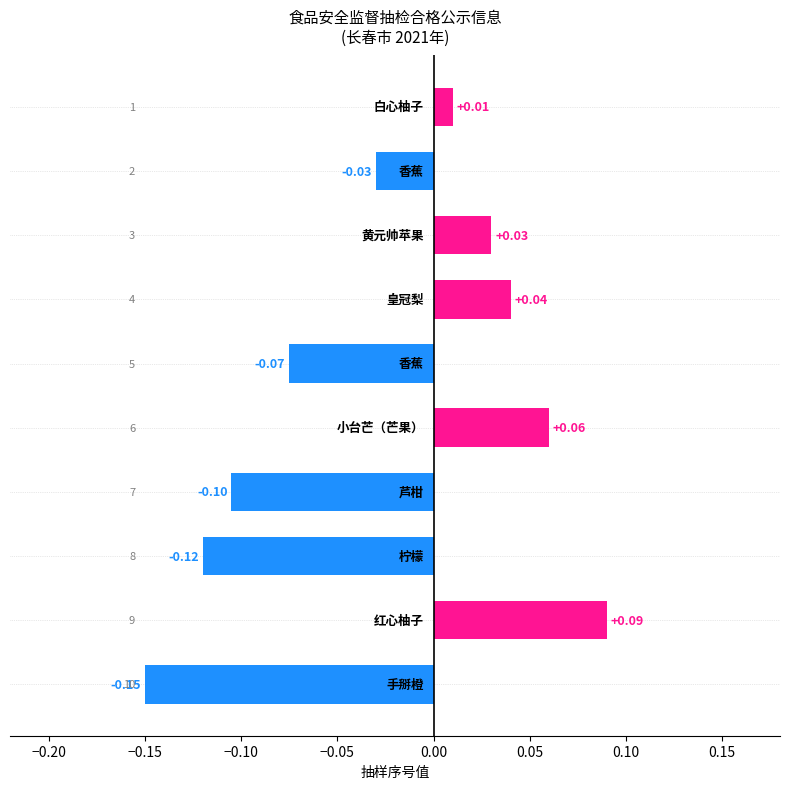

How many data points does each series have?

10